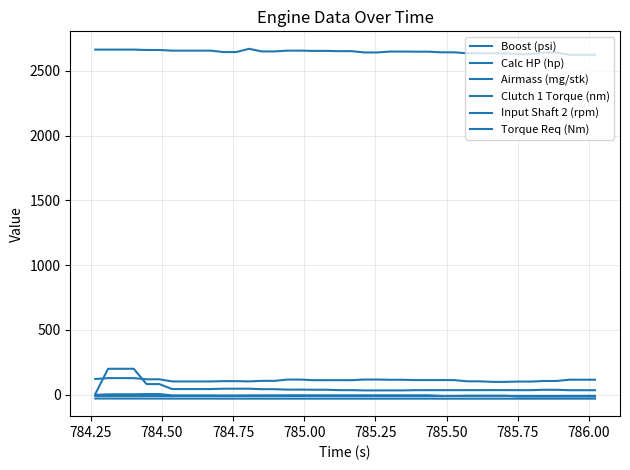

Is this an area chart (filled region under the line)?

No